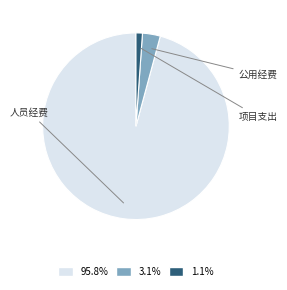

Rank the categories by value from lowest to highest.

项目支出, 公用经费, 人员经费